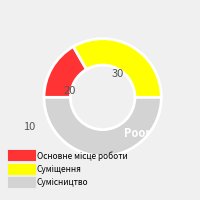

Does any single category account for the majority?

No